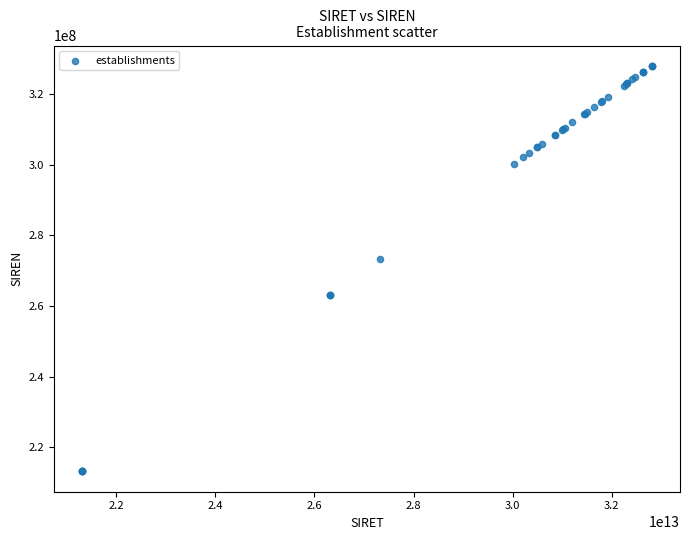

What Y value in the scatter plot is closest to 270599220?

273202051